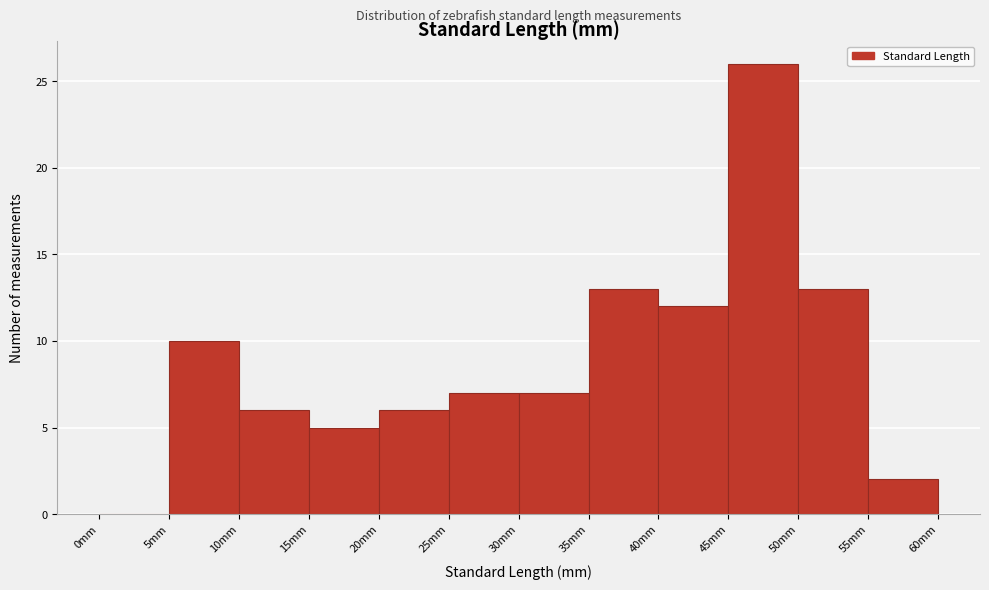

Reading left to right, transcribe this chart: for each bar, give the range it covers on the x-axis and its height. The values are not printed on the chart, so give them approximately, as read against the axis.

0 to 5: 0
5 to 10: 10
10 to 15: 6
15 to 20: 5
20 to 25: 6
25 to 30: 7
30 to 35: 7
35 to 40: 13
40 to 45: 12
45 to 50: 26
50 to 55: 13
55 to 60: 2